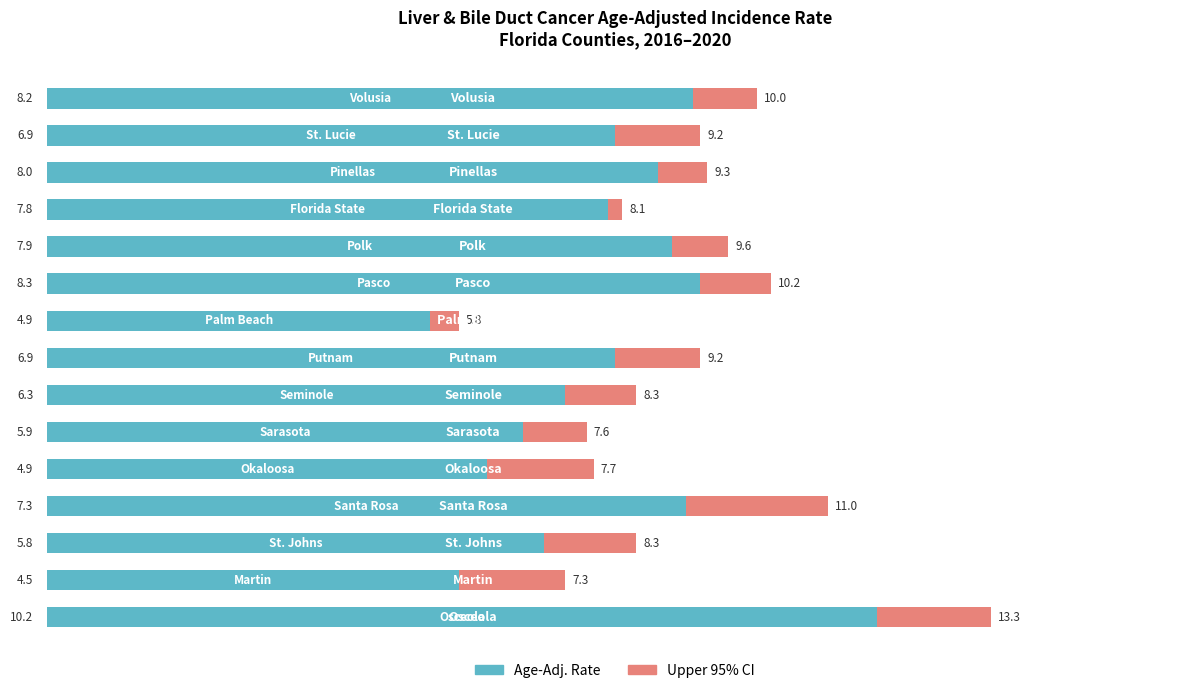

What are all the series names shown in the legend?

Age-Adj. Rate, Upper 95% CI